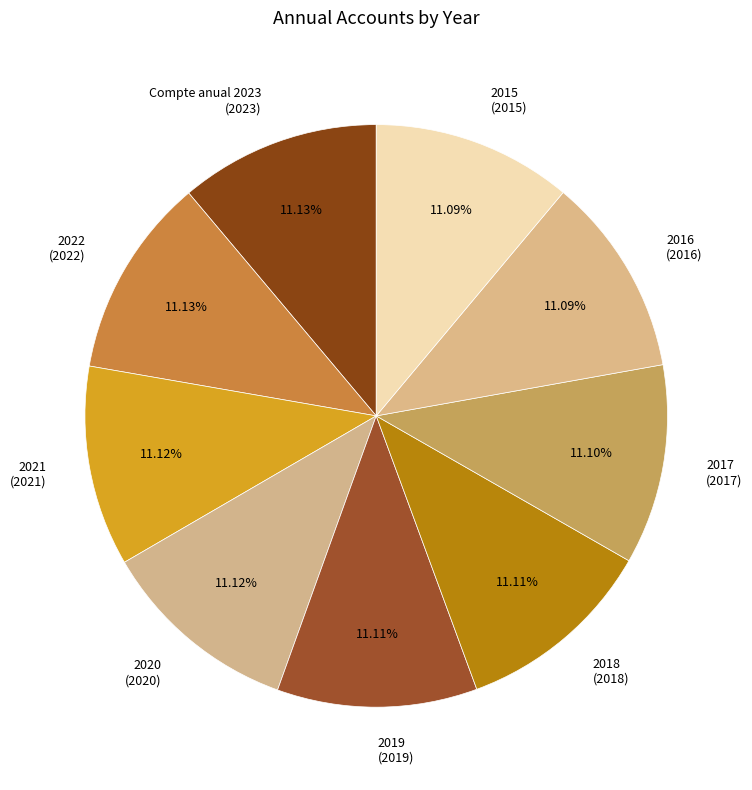

Approximately how many times larger is the value at 2016 (2016) compared to 2022 (2022)?

1.0